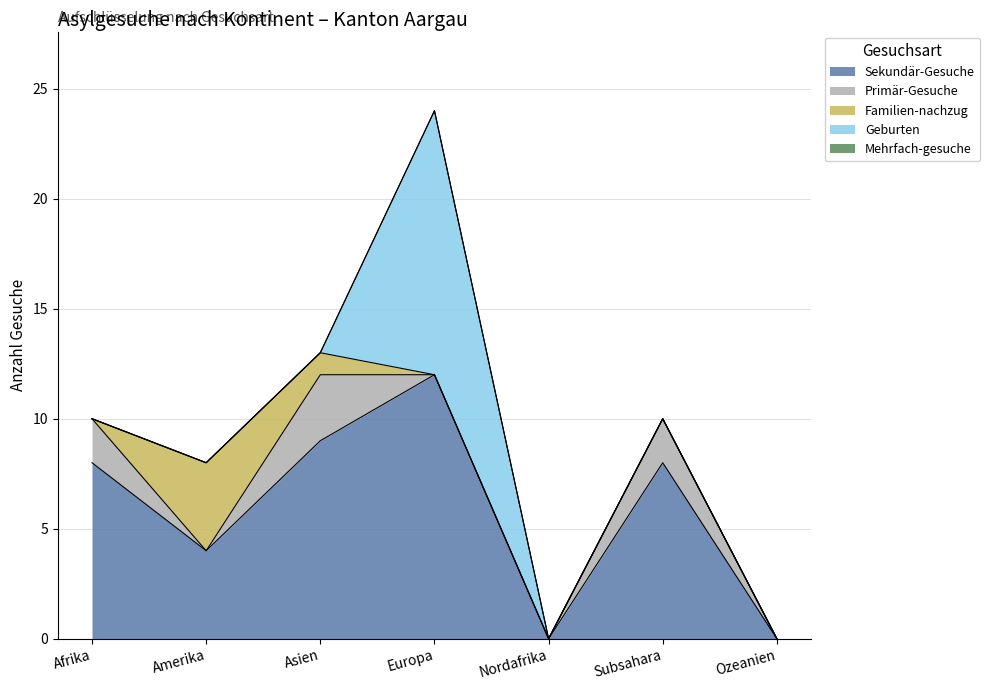

Where is the first local maximum for Primär-Gesuche?

Asien